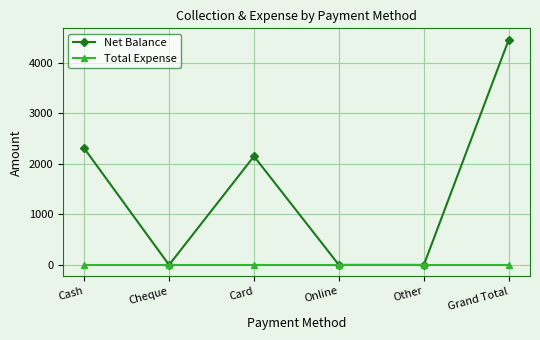

Which series has the largest total across all categories?

Net Balance